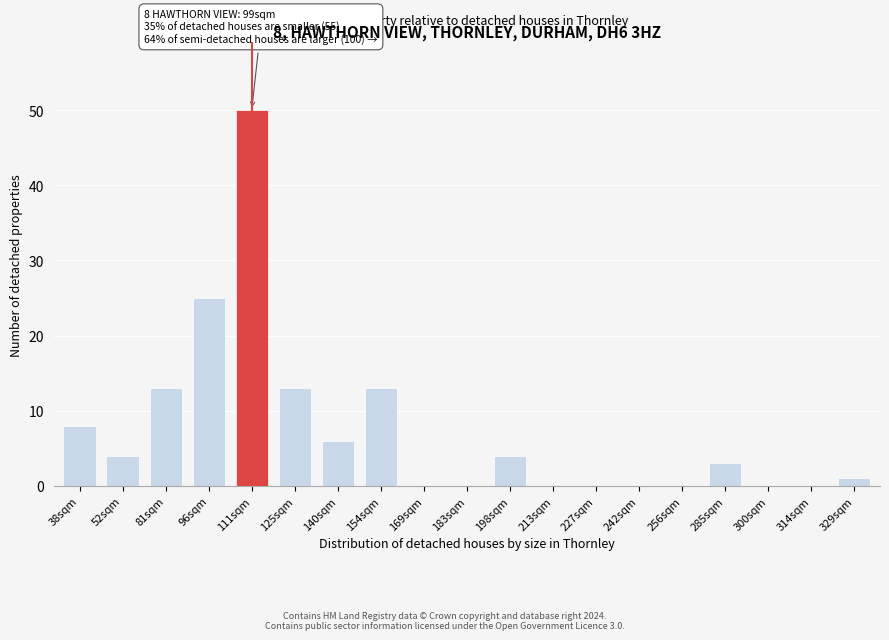

Reading left to right, list all the values displayed in this chart.

38sqm=8	52sqm=4	81sqm=13	96sqm=25	111sqm=50	125sqm=13	140sqm=6	154sqm=13	169sqm=0	183sqm=0	198sqm=4	213sqm=0	227sqm=0	242sqm=0	256sqm=0	285sqm=3	300sqm=0	314sqm=0	329sqm=1